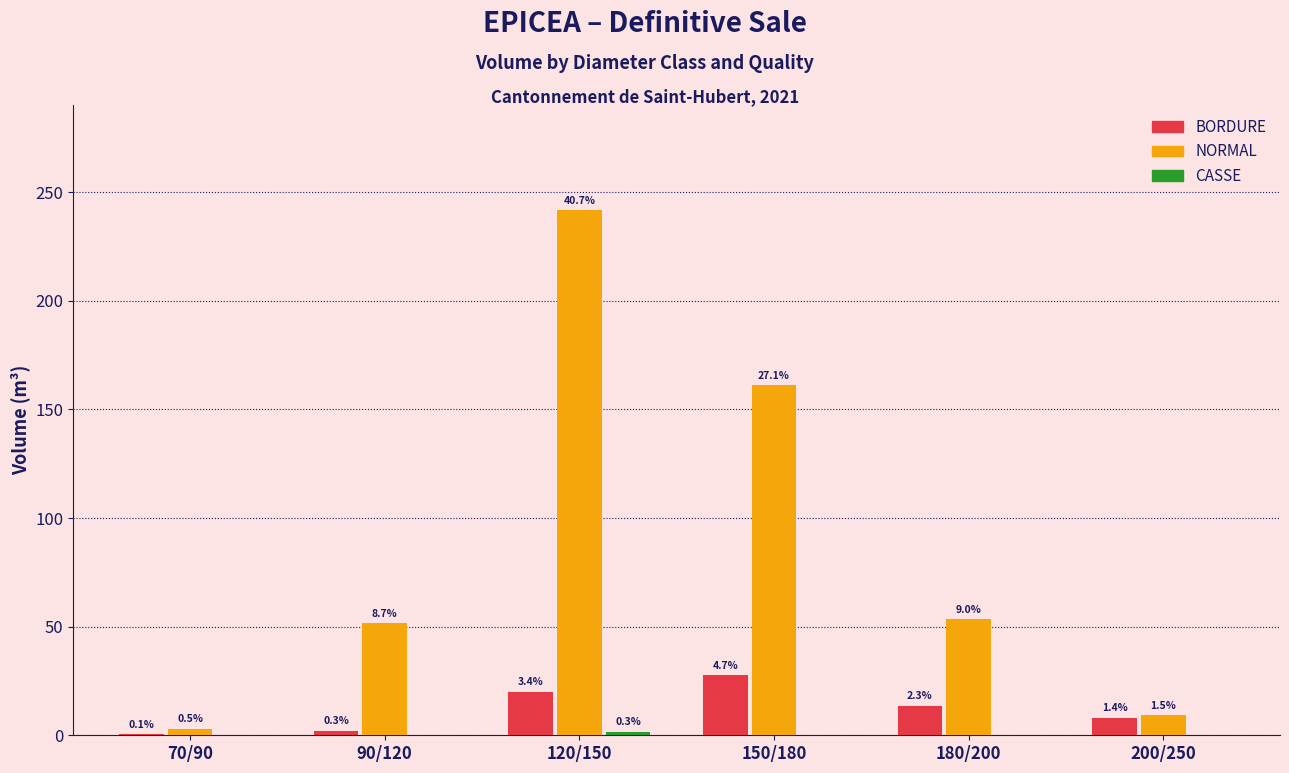

At 200/250, list the series in order from smallest to largest.

CASSE, BORDURE, NORMAL